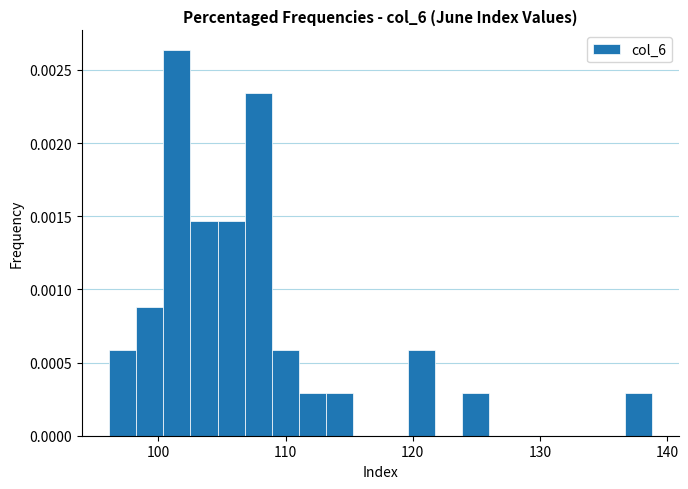

Around what value on the x-axis is the tallest bar? Give the approximate position of its centre, as read against the axis.

101